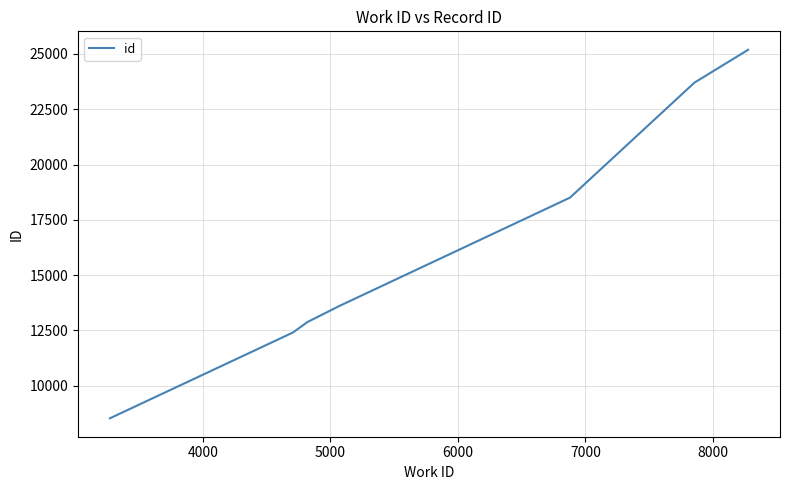

What is the difference between the maximum and minimum values?

16658